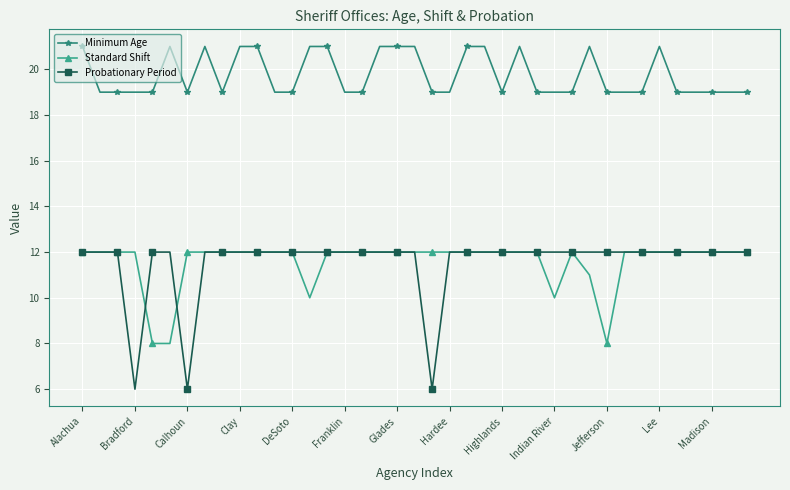

What is the smallest value displayed?

6